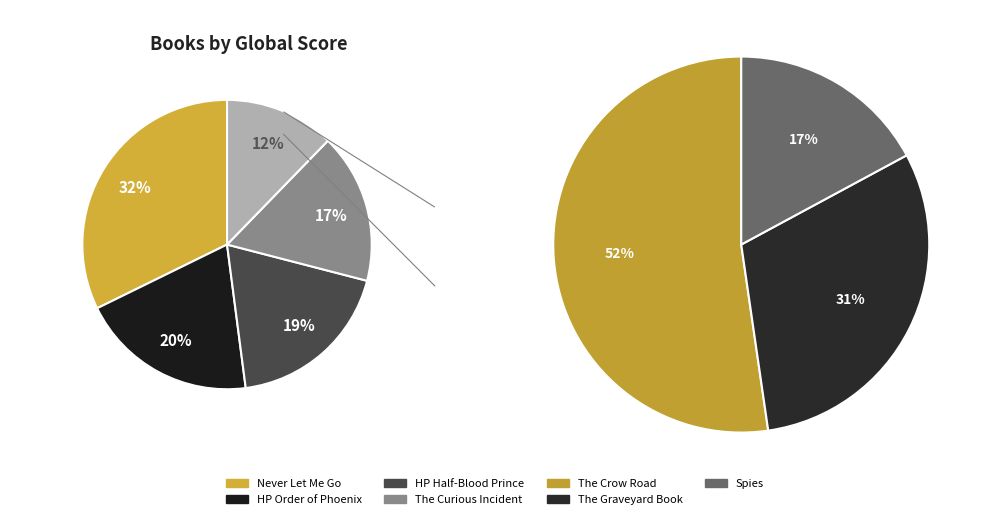

What is the total percentage of The Crow Road and Harry Potter Order of Phoenix?

26.2%